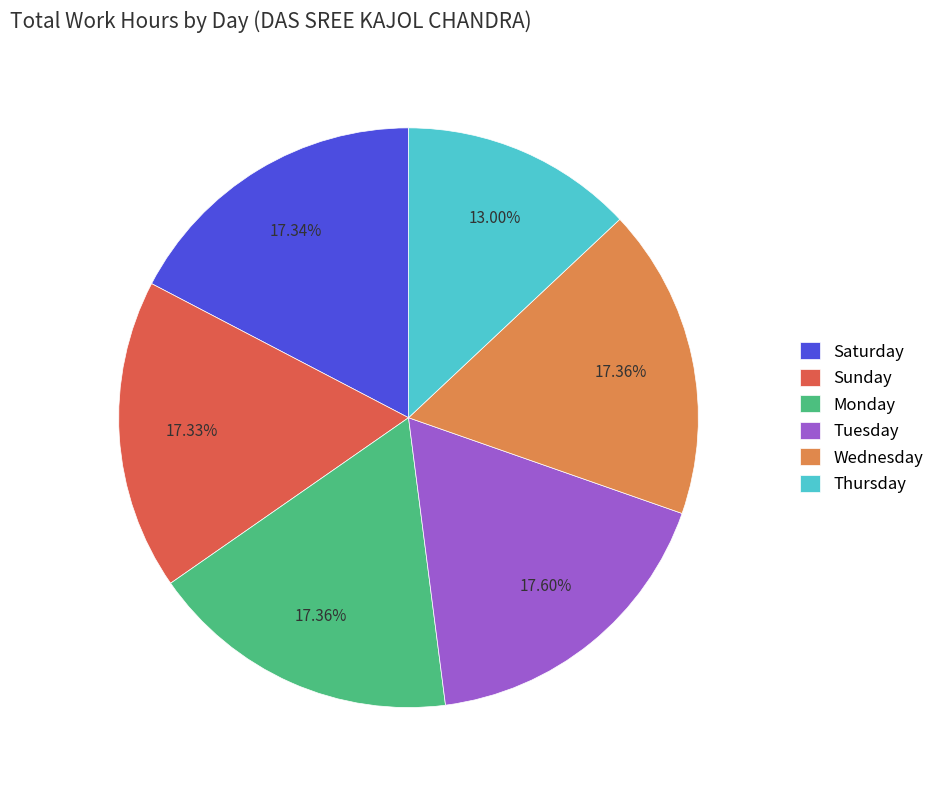

To the nearest percent, what is the average slice percentage?

17%